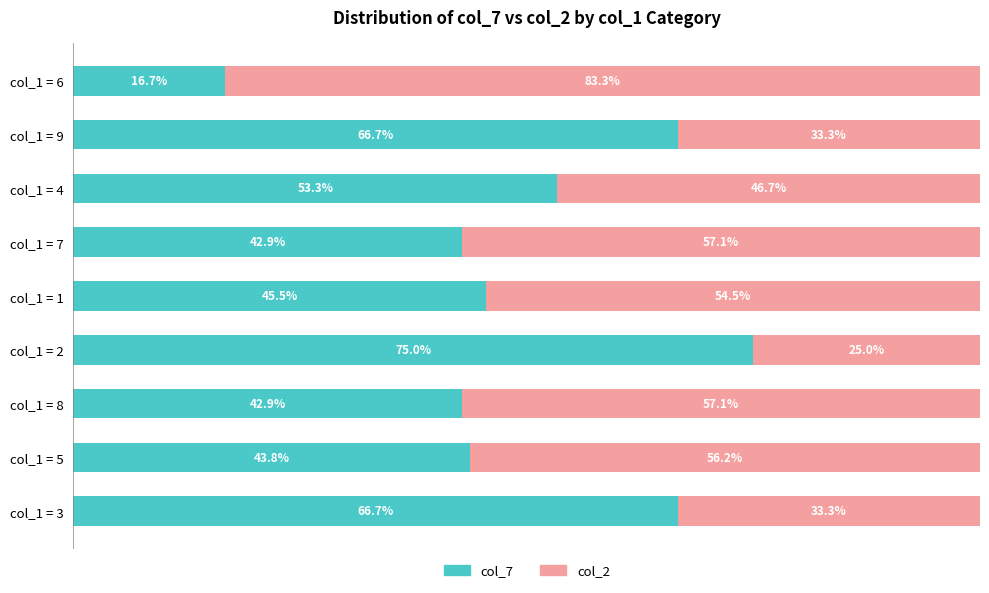

Is it true that col_7 (Public) equals 113.2 at col_1 = 2?

False